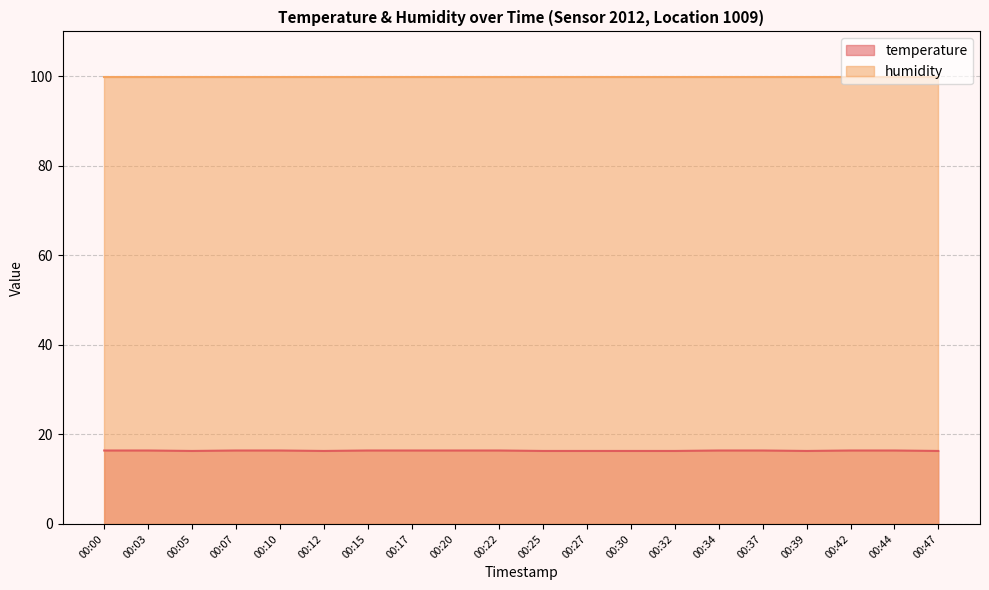

Which label corresponds to the largest value in the chart?

00:00